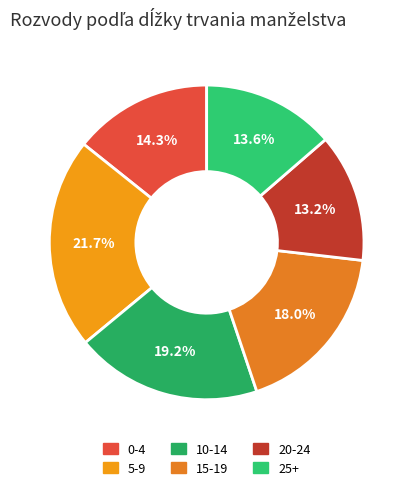

To the nearest percent, what is the combined percentage of 15-19 and 20-24?

31%